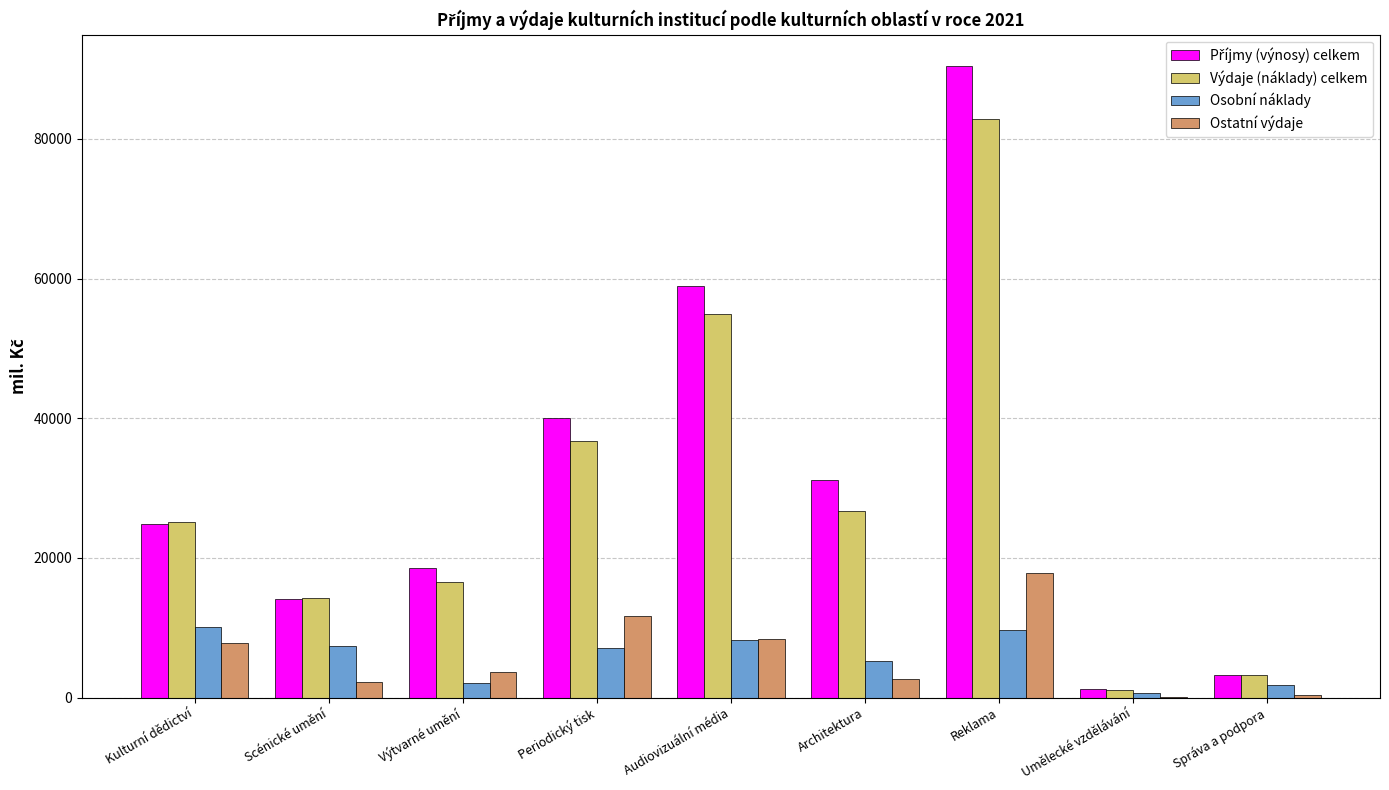

At which category is the sum across all series the highest?

Reklama